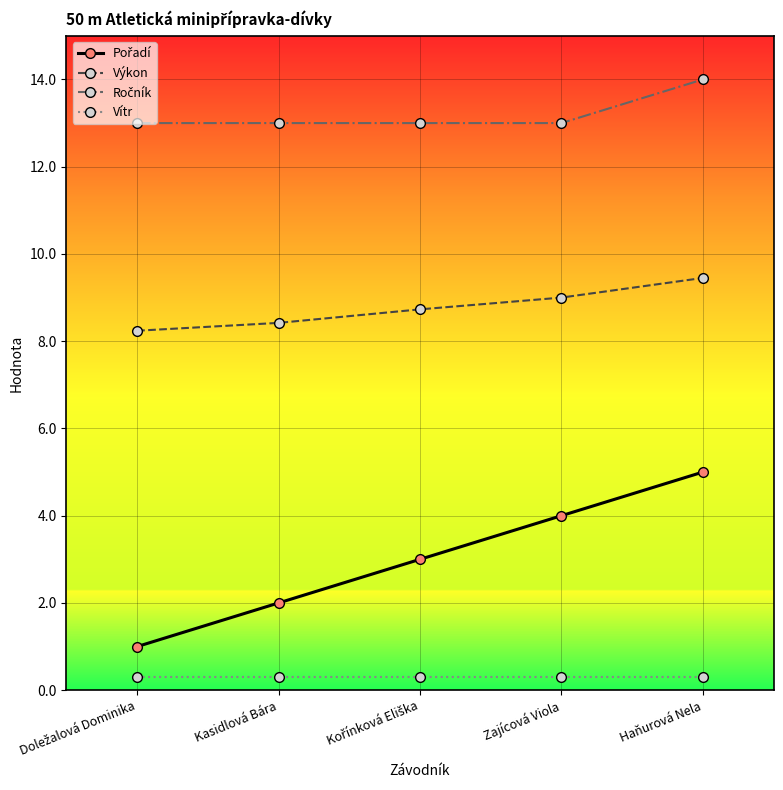

What is the total value across all series at Kasidlová Bára?

23.7